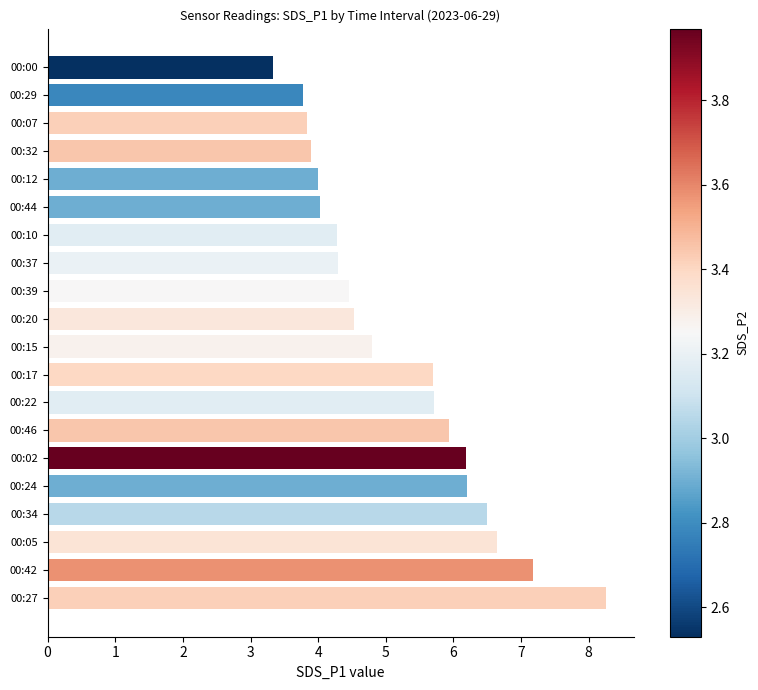

Are the bars horizontal?

Yes